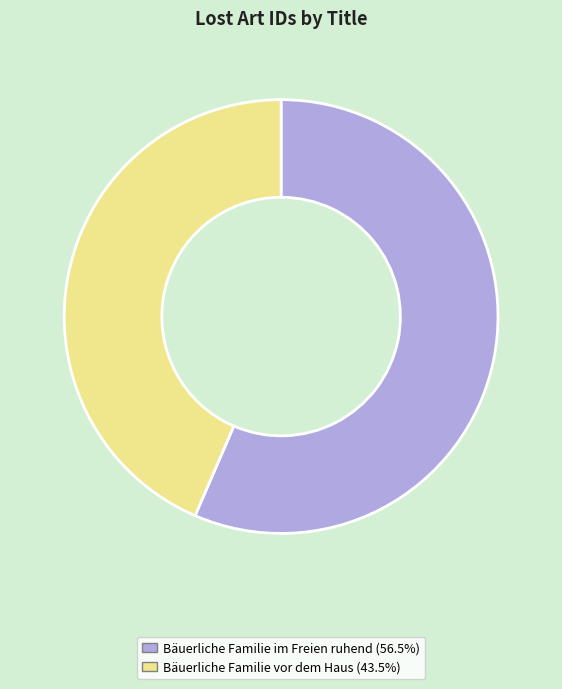

Approximately how many times larger is the value at Bäuerliche Familie im Freien ruhend compared to Bäuerliche Familie vor dem Haus?

1.3